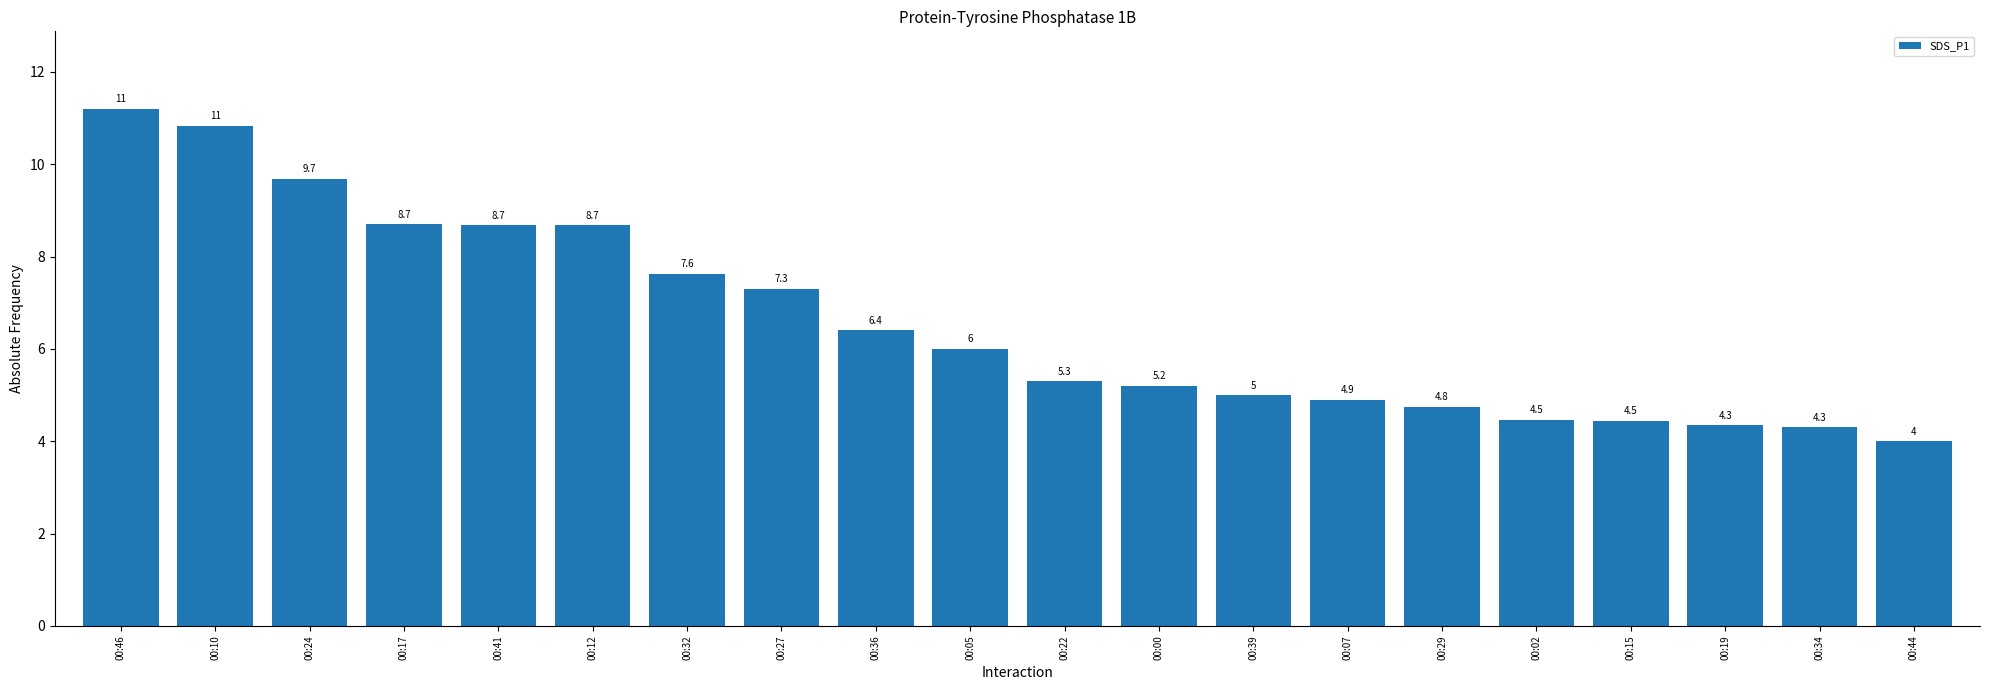

Is it true that the value at 00:00 is 9.0?

False